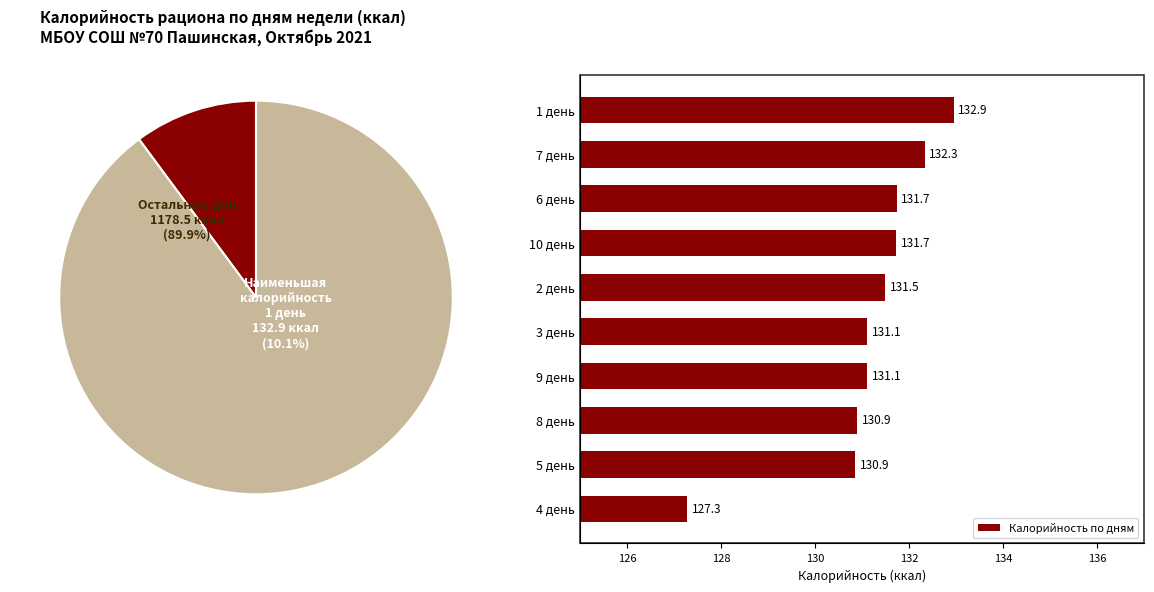

What is the sum of the Калорийность по дням values at 3 день and 4 день?

258.4